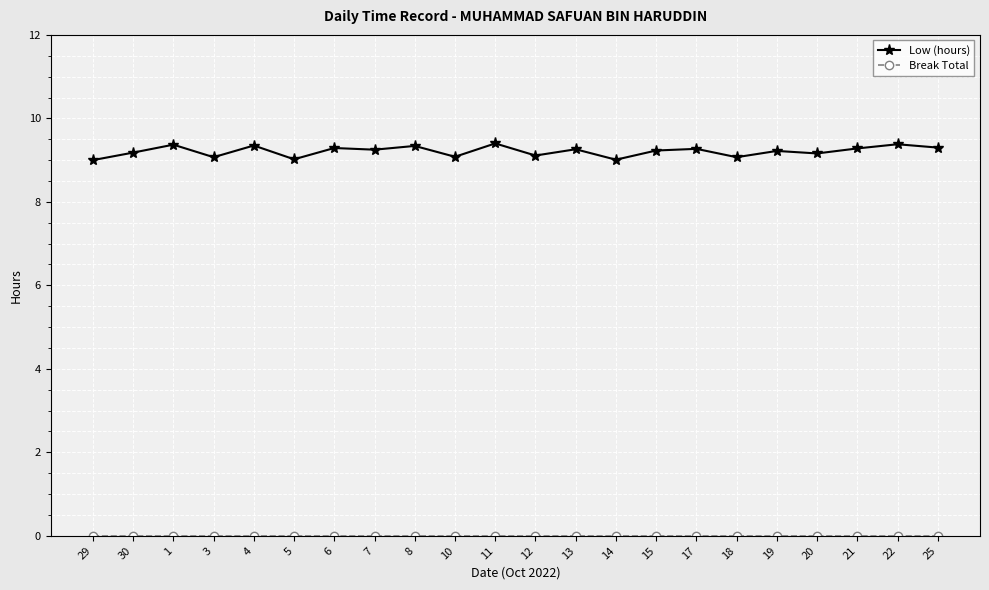

Does the chart have visible grid lines?

Yes